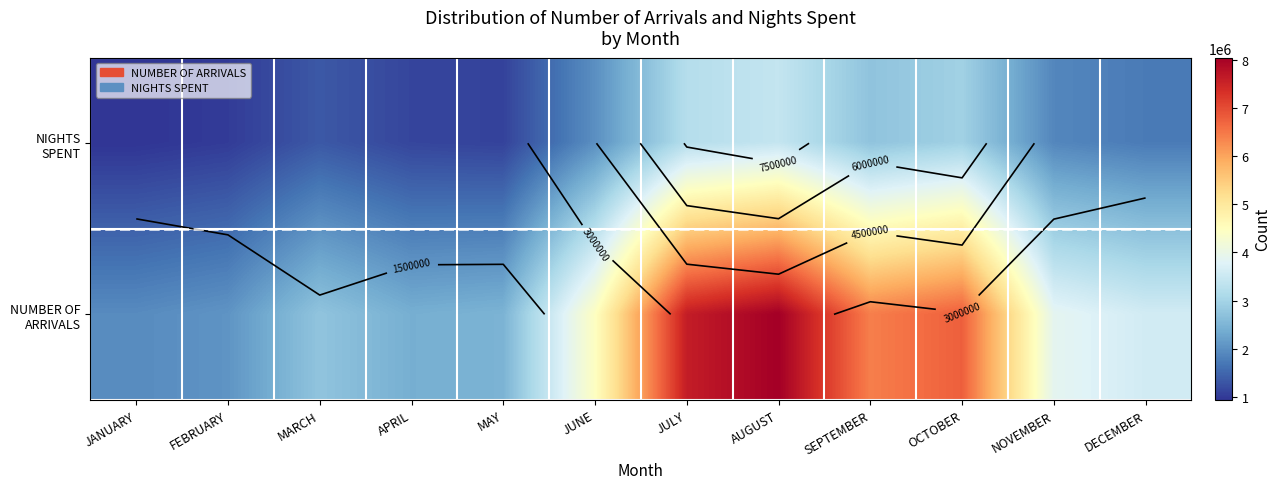

The NIGHTS SPENT series shows 921903 at OCTOBER. True or false?

False